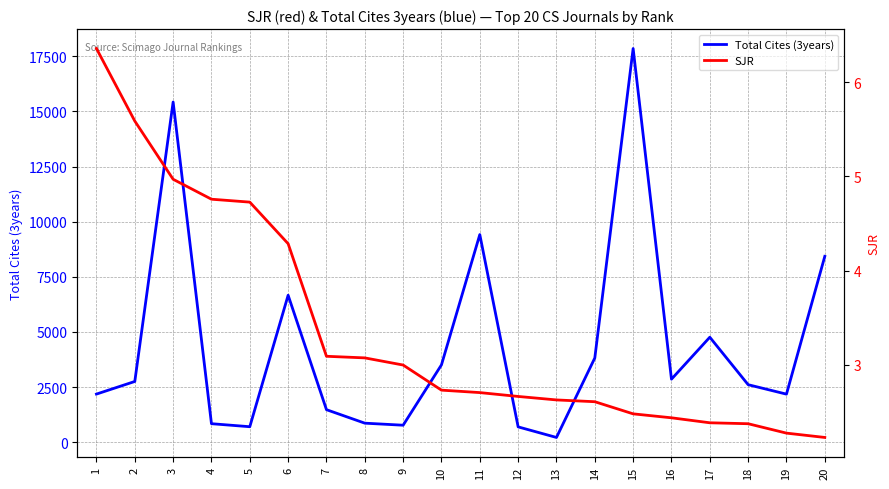

Reading left to right, what are all the values shown in this chart?

Total Cites (3years): 1=2184.0	2=2756.0	3=15429.0	4=841.0	5=704.0	6=6667.0	7=1477.0	8=865.0	9=772.0	10=3510.0	11=9418.0	12=697.0	13=217.0	14=3821.0	15=17855.0	16=2860.0	17=4763.0	18=2610.0	19=2181.0	20=8431.0
SJR: 1=6.4	2=5.6	3=5.0	4=4.8	5=4.7	6=4.3	7=3.1	8=3.1	9=3.0	10=2.7	11=2.7	12=2.7	13=2.6	14=2.6	15=2.5	16=2.4	17=2.4	18=2.4	19=2.3	20=2.2